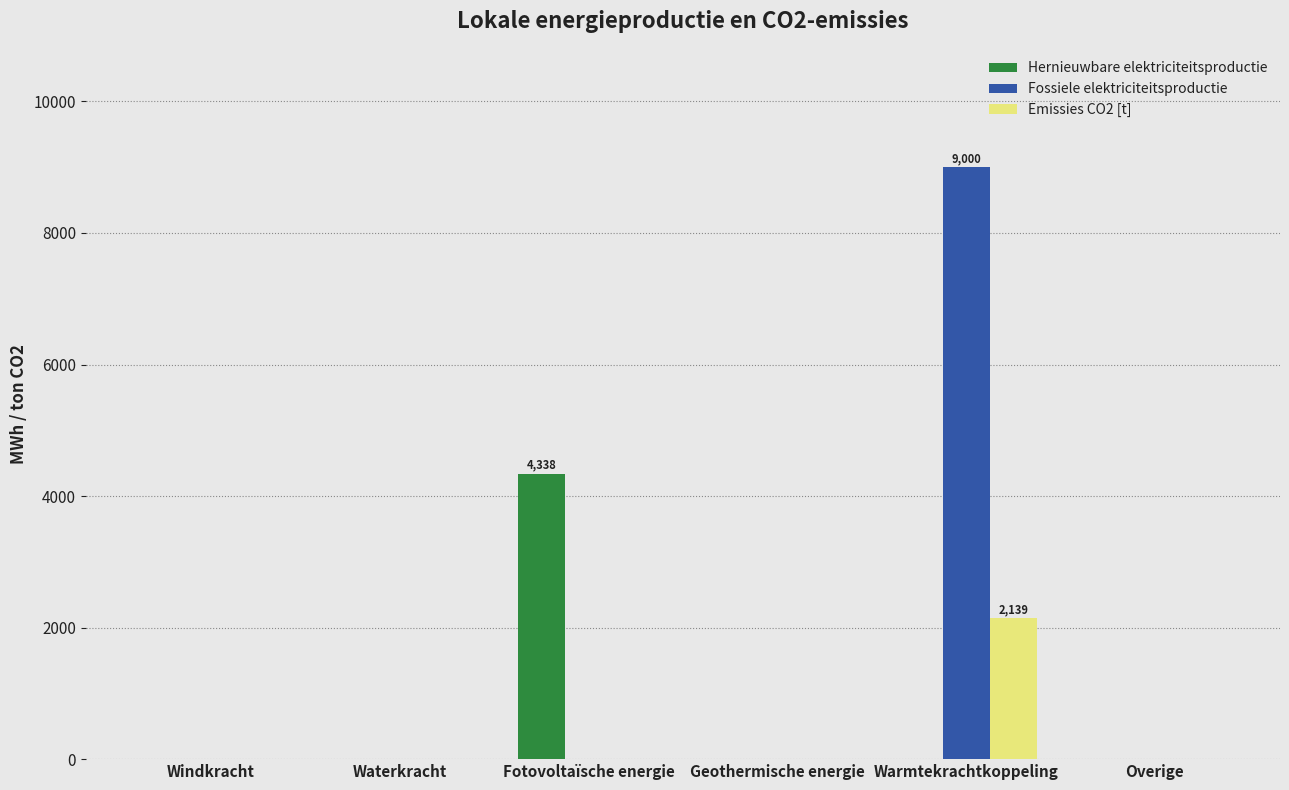

What is the sum of the Fossiele elektriciteitsproductie values at Windkracht and Warmtekrachtkoppeling?

9000.0